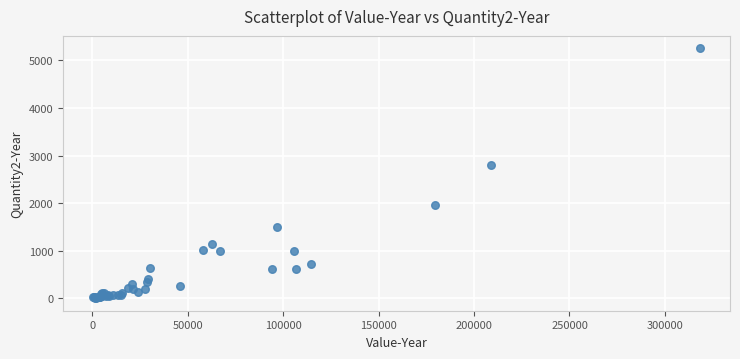

What Y value in the scatter plot is closest to 2628?

2794